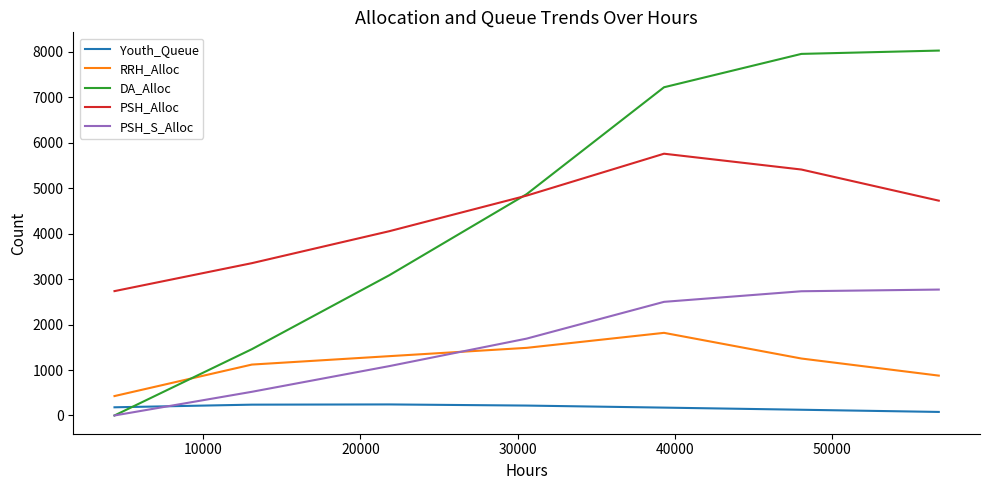

True or false: PSH_S_Alloc and PSH_Alloc intersect in this chart.

False